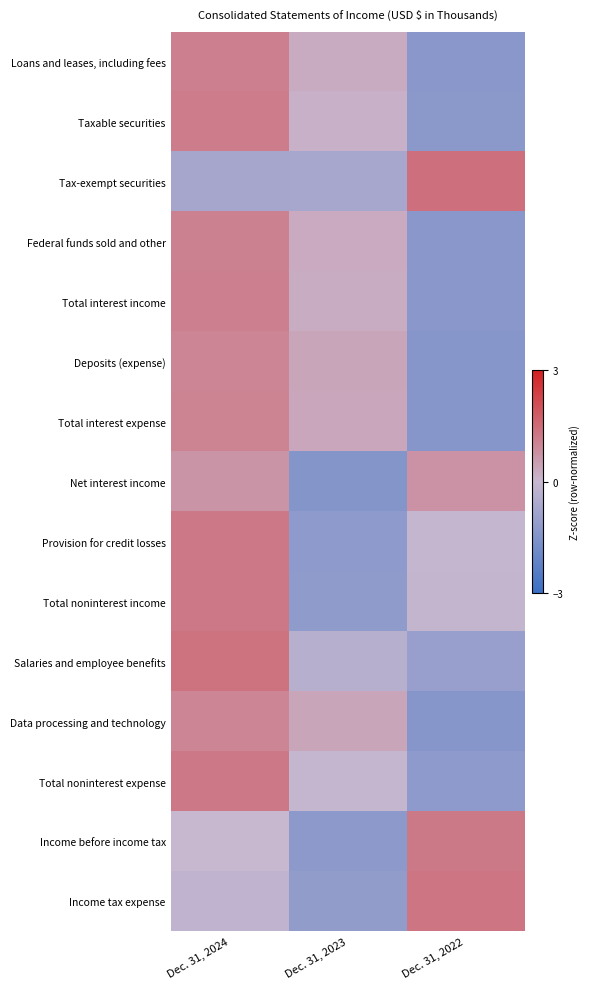

Reading left to right, transcribe all the data shown in this chart.

Loans and leases, including fees: Dec. 31, 2024=1.1	Dec. 31, 2023=0.2	Dec. 31, 2022=-1.3
Taxable securities: Dec. 31, 2024=1.2	Dec. 31, 2023=0.1	Dec. 31, 2022=-1.3
Tax-exempt securities: Dec. 31, 2024=-0.7	Dec. 31, 2023=-0.7	Dec. 31, 2022=1.4
Federal funds sold and other: Dec. 31, 2024=1.1	Dec. 31, 2023=0.3	Dec. 31, 2022=-1.3
Total interest income: Dec. 31, 2024=1.1	Dec. 31, 2023=0.2	Dec. 31, 2022=-1.3
Deposits (expense): Dec. 31, 2024=1.0	Dec. 31, 2023=0.4	Dec. 31, 2022=-1.4
Total interest expense: Dec. 31, 2024=1.0	Dec. 31, 2023=0.3	Dec. 31, 2022=-1.4
Net interest income: Dec. 31, 2024=0.7	Dec. 31, 2023=-1.4	Dec. 31, 2022=0.7
Provision for credit losses: Dec. 31, 2024=1.3	Dec. 31, 2023=-1.2	Dec. 31, 2022=-0.1
Total noninterest income: Dec. 31, 2024=1.3	Dec. 31, 2023=-1.2	Dec. 31, 2022=-0.1
Salaries and employee benefits: Dec. 31, 2024=1.4	Dec. 31, 2023=-0.4	Dec. 31, 2022=-1.0
Data processing and technology: Dec. 31, 2024=1.0	Dec. 31, 2023=0.4	Dec. 31, 2022=-1.4
Total noninterest expense: Dec. 31, 2024=1.2	Dec. 31, 2023=-0.0	Dec. 31, 2022=-1.2
Income before income tax: Dec. 31, 2024=-0.0	Dec. 31, 2023=-1.2	Dec. 31, 2022=1.2
Income tax expense: Dec. 31, 2024=-0.2	Dec. 31, 2023=-1.1	Dec. 31, 2022=1.3